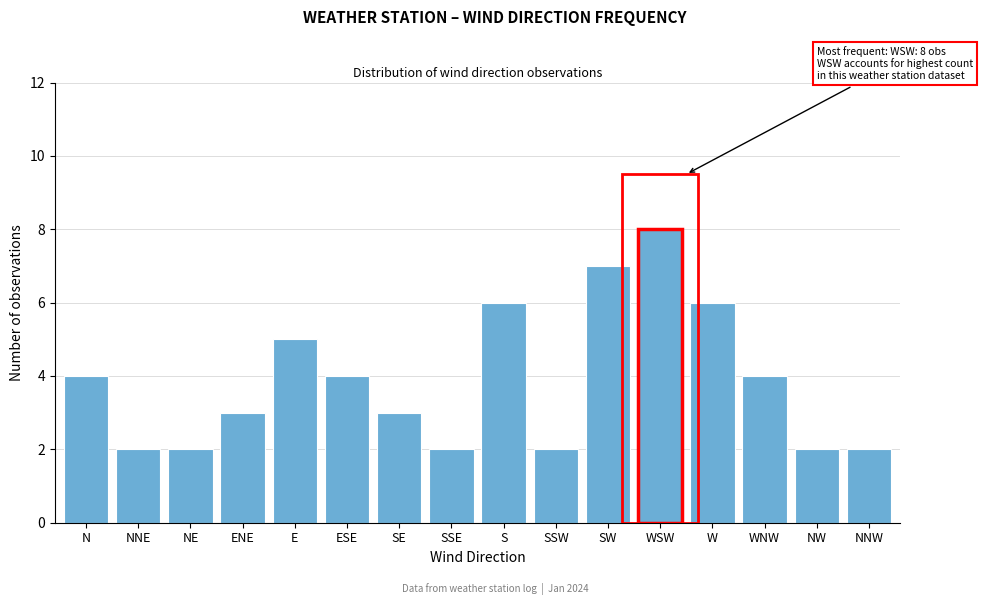

Reading left to right, what are all the values shown in this chart?

N=4	NNE=2	NE=2	ENE=3	E=5	ESE=4	SE=3	SSE=2	S=6	SSW=2	SW=7	WSW=8	W=6	WNW=4	NW=2	NNW=2